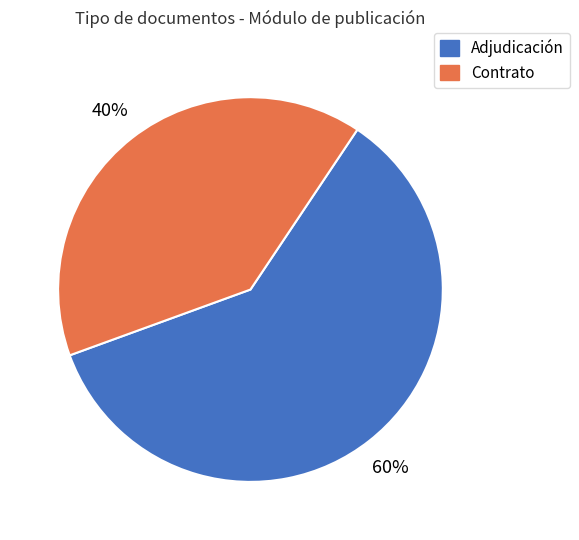

To the nearest percent, what is the difference between the largest and smallest slice percentages?

20%